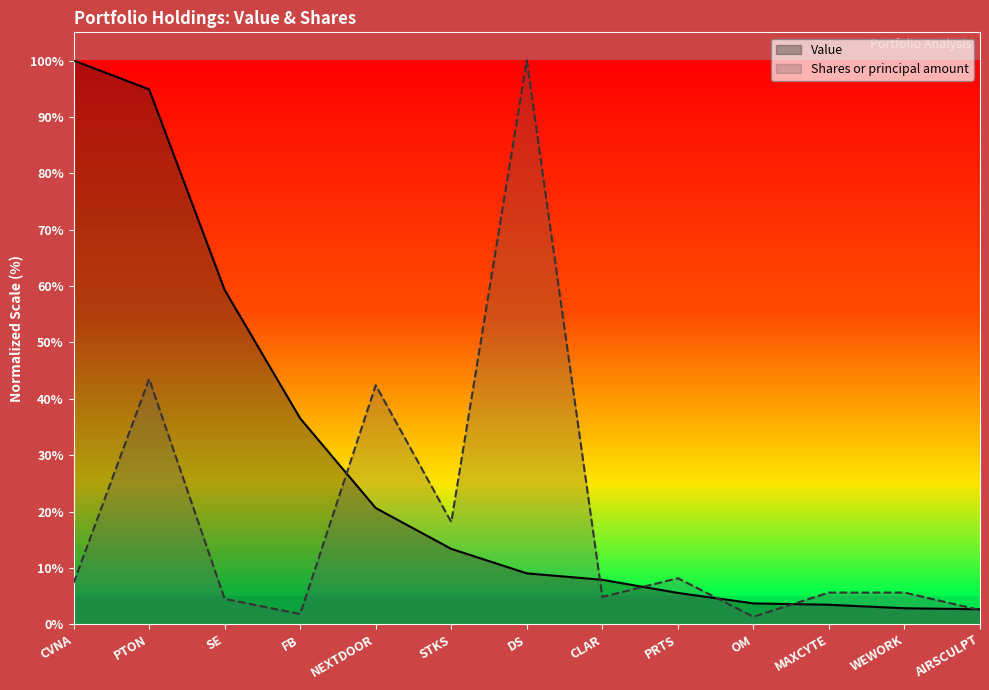

At which label does Value first exceed 9?

CVNA